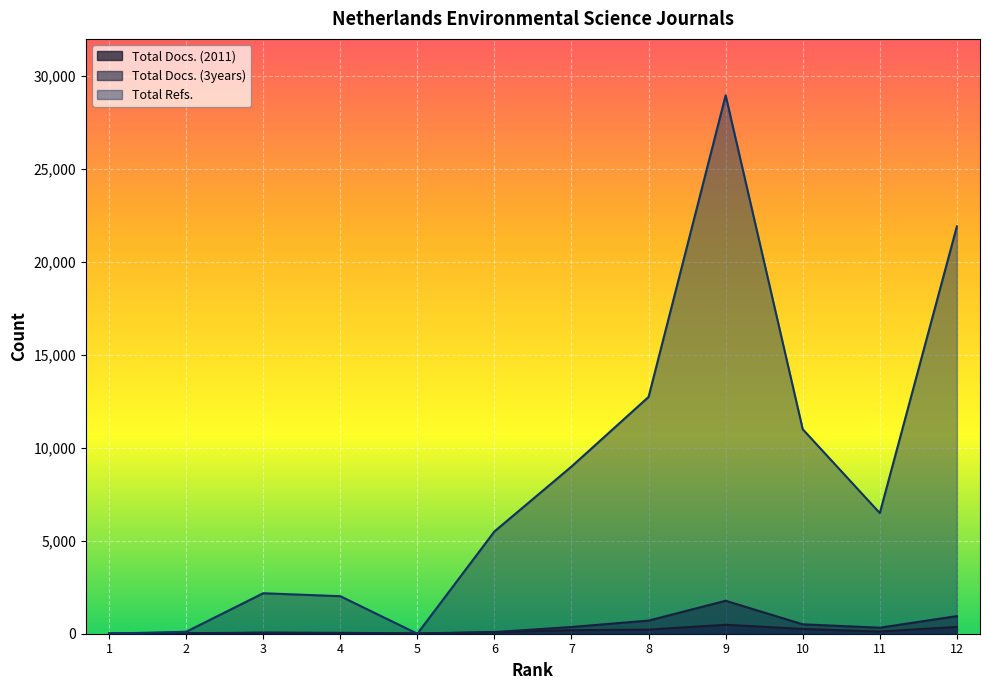

How many interior local peaks does the Total Docs. (2011) series have?

2